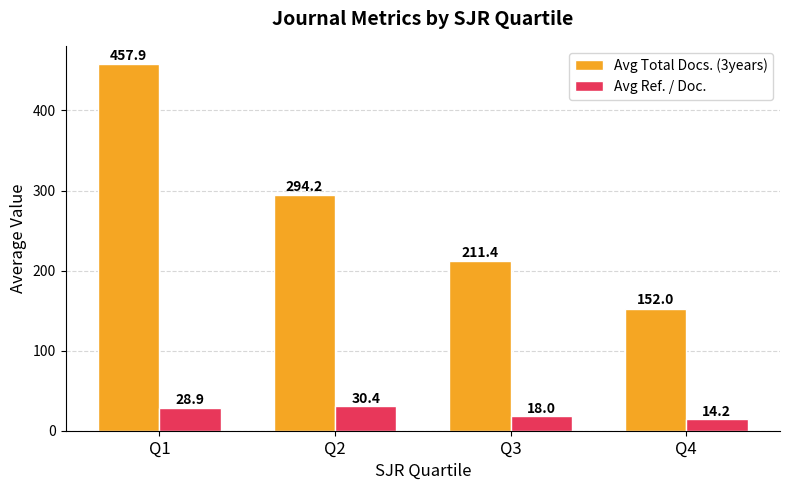

What is the greatest value displayed?

457.9